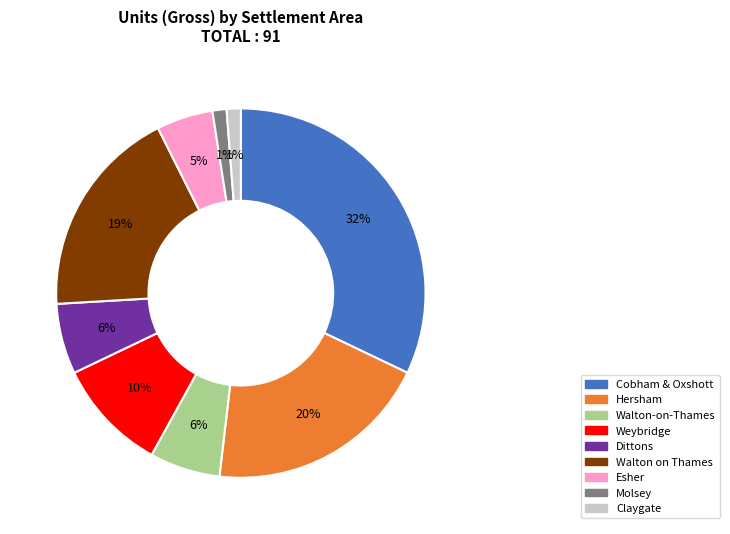

Count the number of slices in the pie.

9